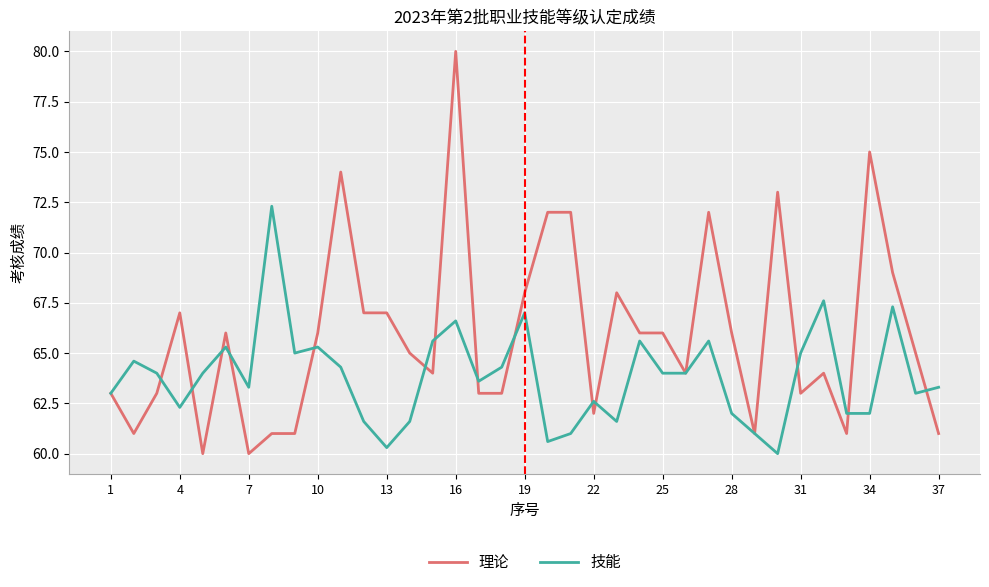

How many distinct data groups are displayed?

2